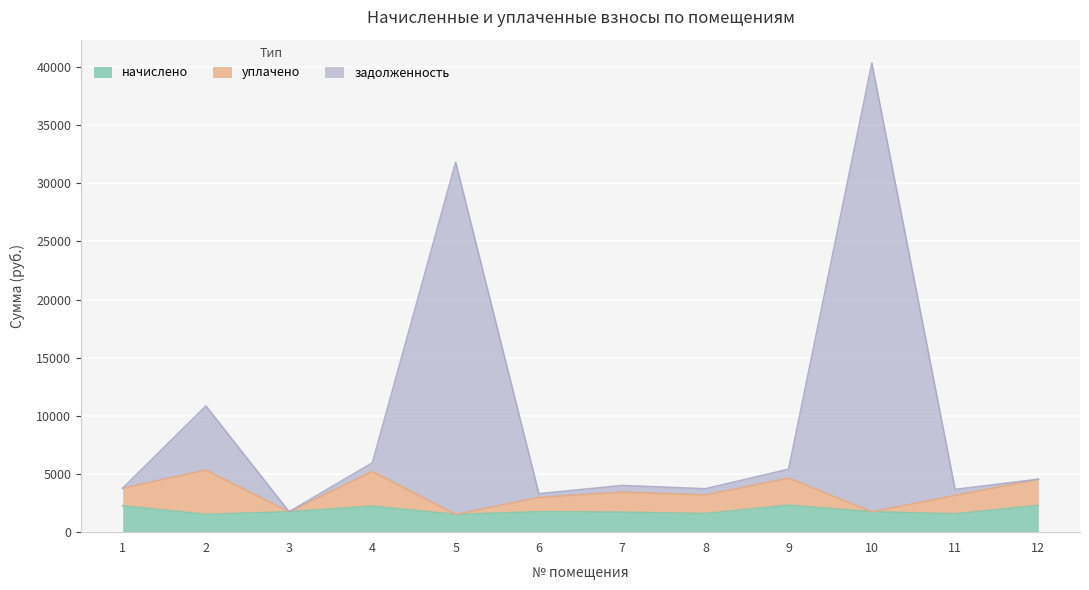

What is the maximum value for начислено?

2320.2